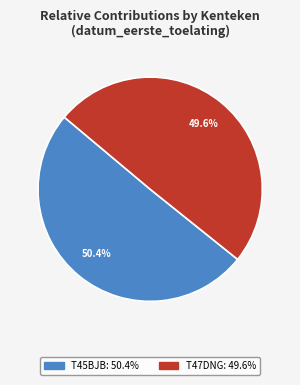

How many segments does this pie chart have?

2